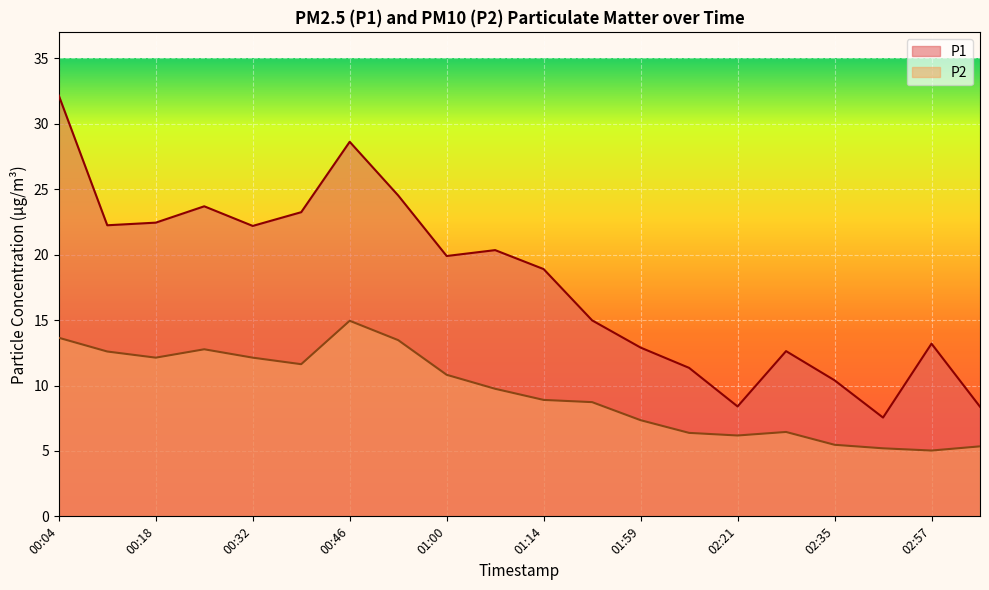

True or false: P1 has a value of 18.9 at 01:14.

True